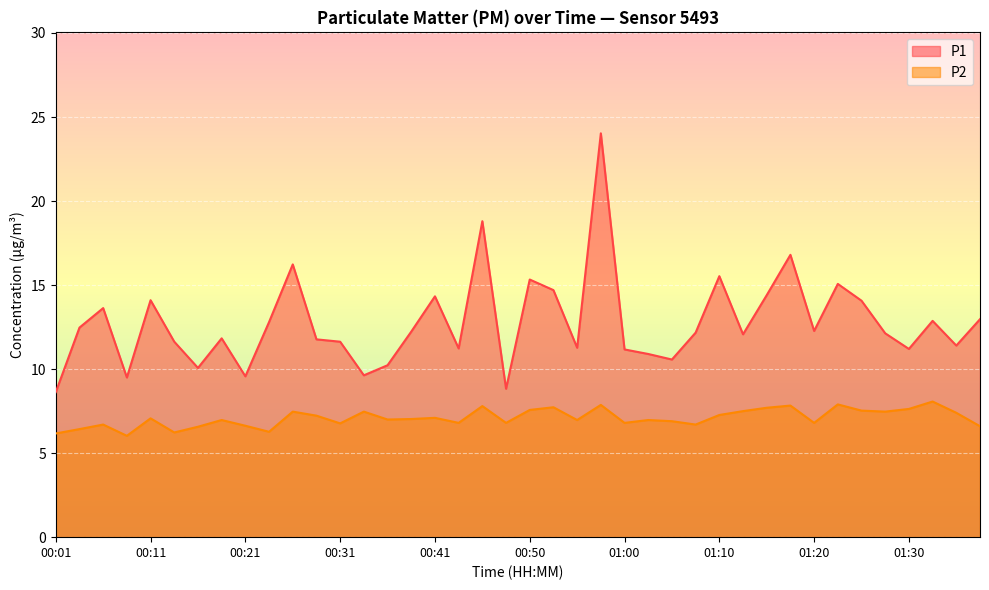

What is the sum of the P2 values at 01:36 and 01:15?

15.1